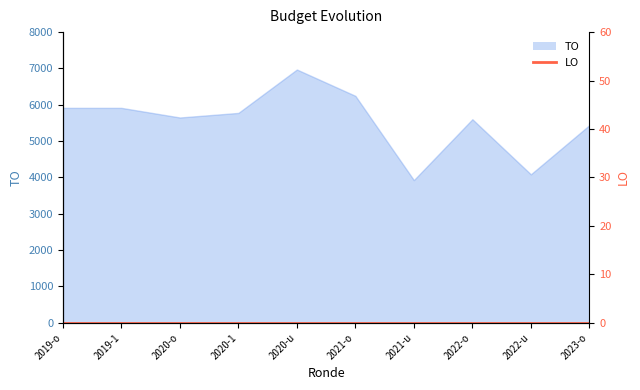

How many data points are above 5775?

4